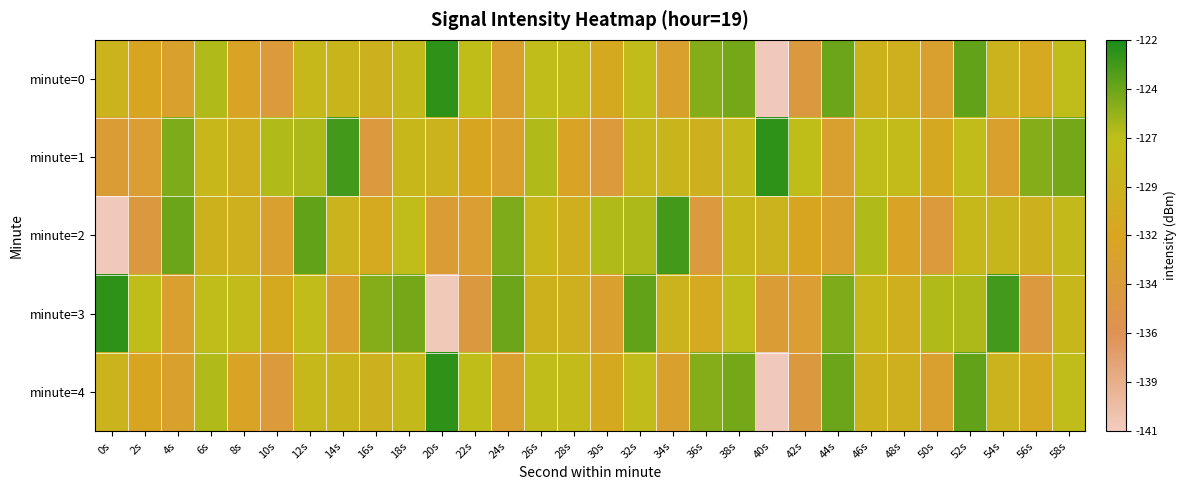

What is the minimum value shown in the chart?

-140.8